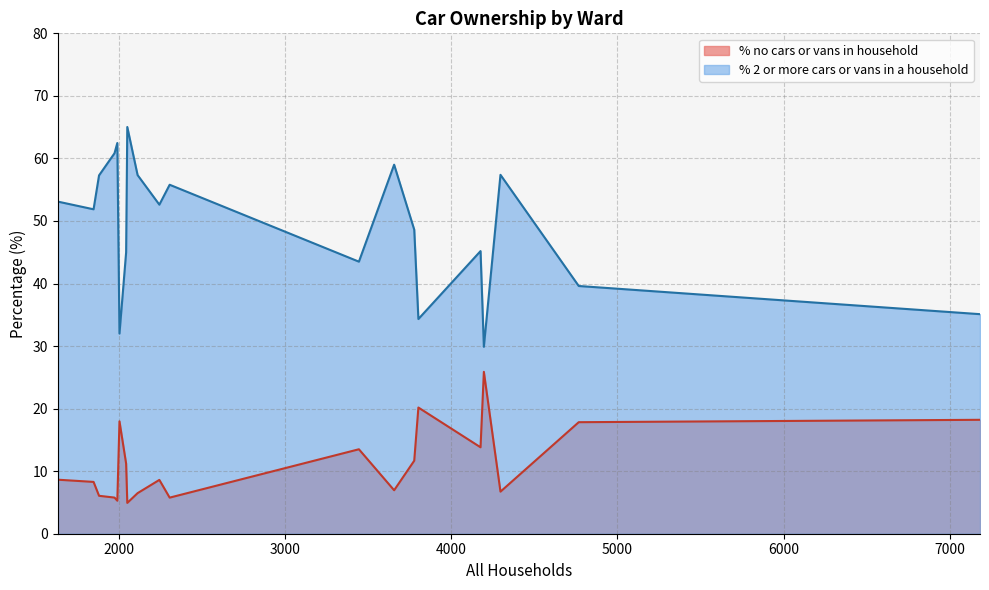

How many data points does each series have?

20